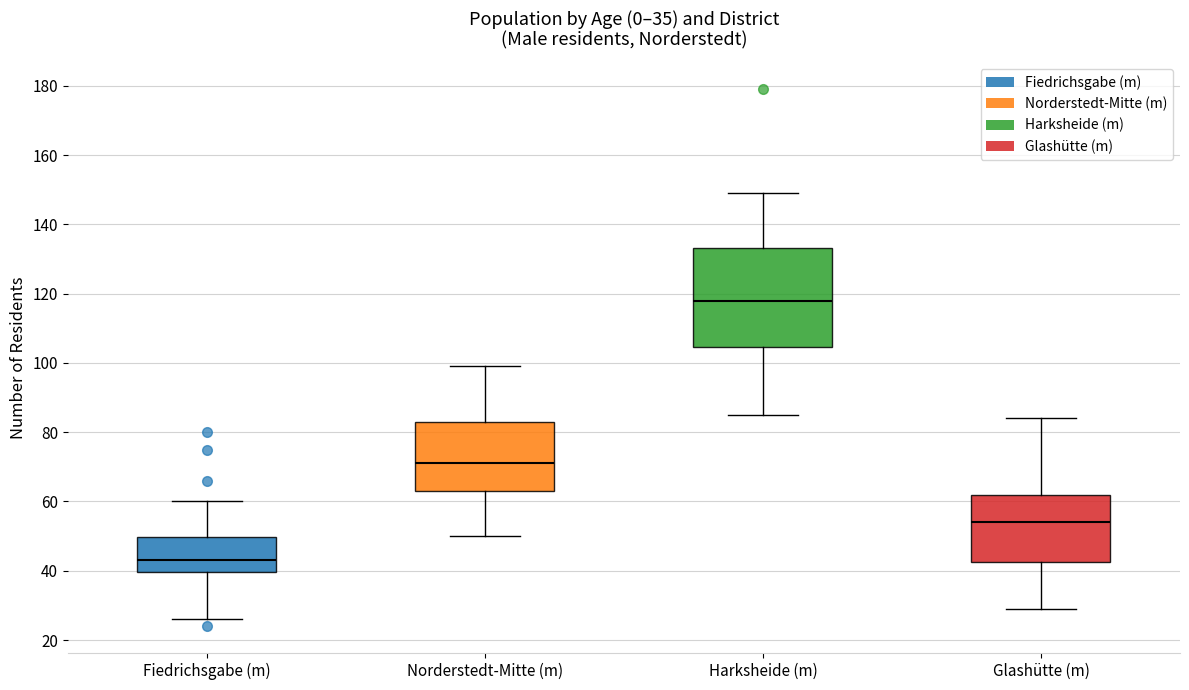

Reading left to right, read every box against the y-axis: the position of its median line, the range the box covers, and the ends of its whiskers. The values are not printed on the chart, so give them approximately, as read against the axis.

Fiedrichsgabe (m): median 44, box 40 to 50, whiskers 26 to 60
Norderstedt-Mitte (m): median 72, box 64 to 84, whiskers 50 to 100
Harksheide (m): median 118, box 104 to 134, whiskers 86 to 150
Glashütte (m): median 54, box 42 to 62, whiskers 30 to 84